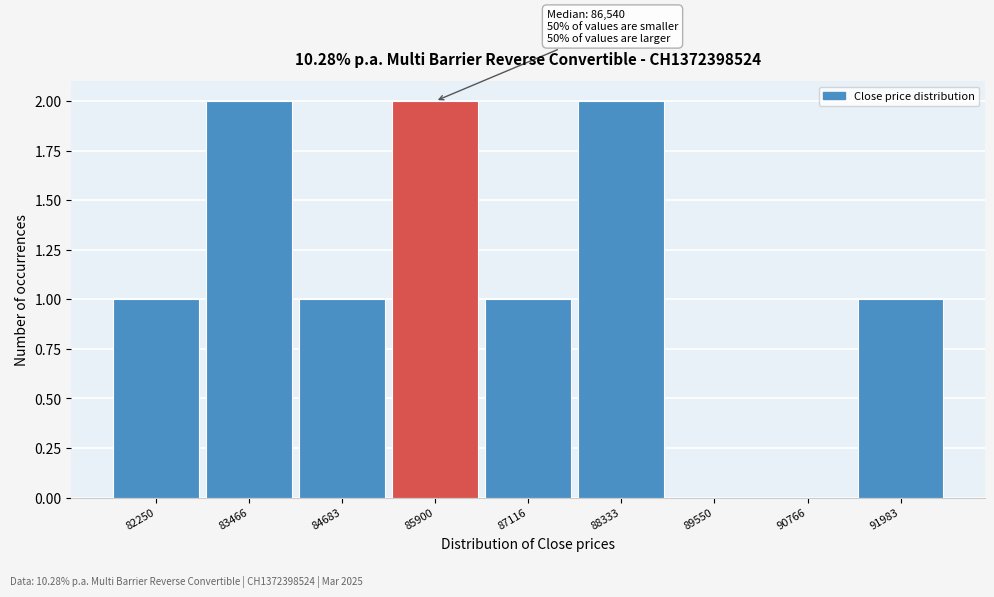

Reading left to right, list all the values displayed in this chart.

82250=1	83466=2	84683=1	85900=2	87116=1	88333=2	89550=0	90766=0	91983=1